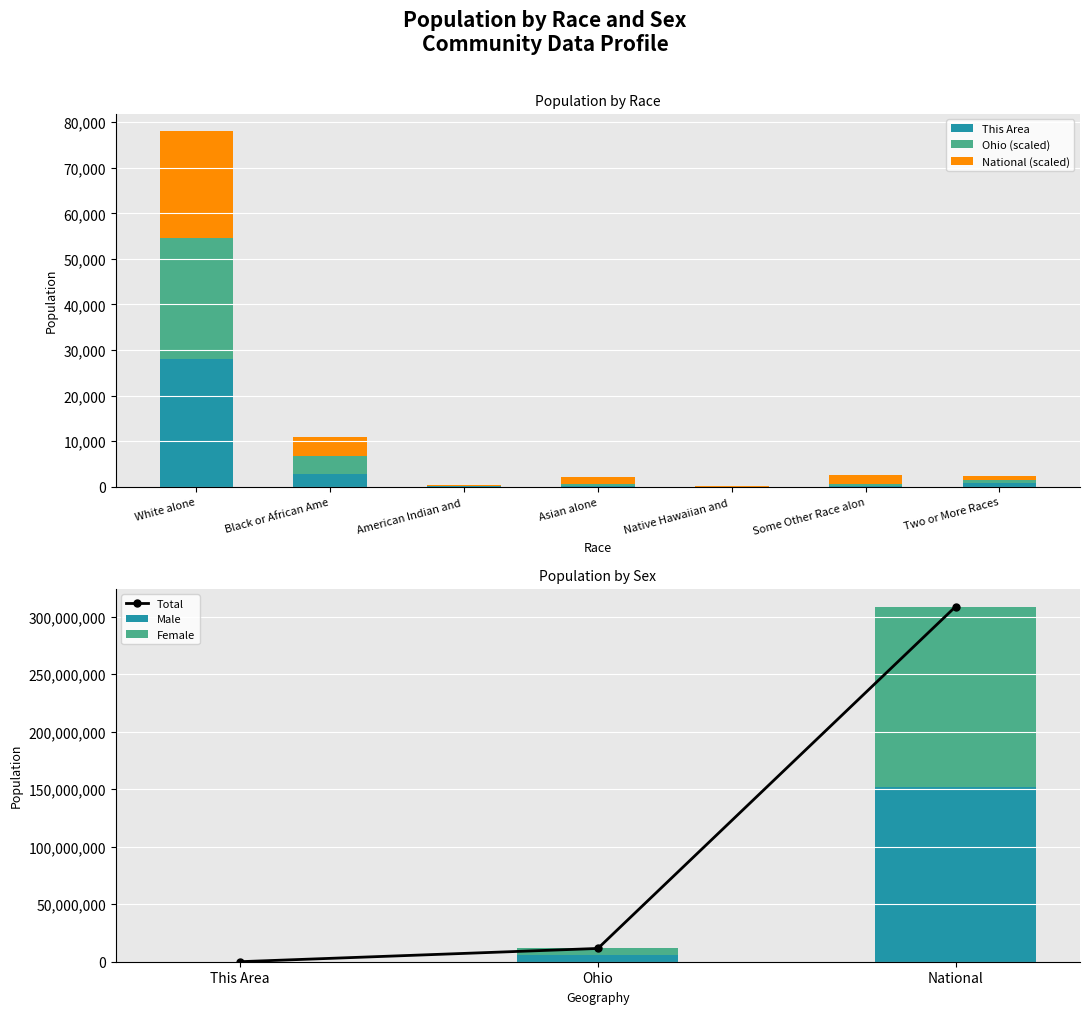

How many categories are shown in the chart?

7